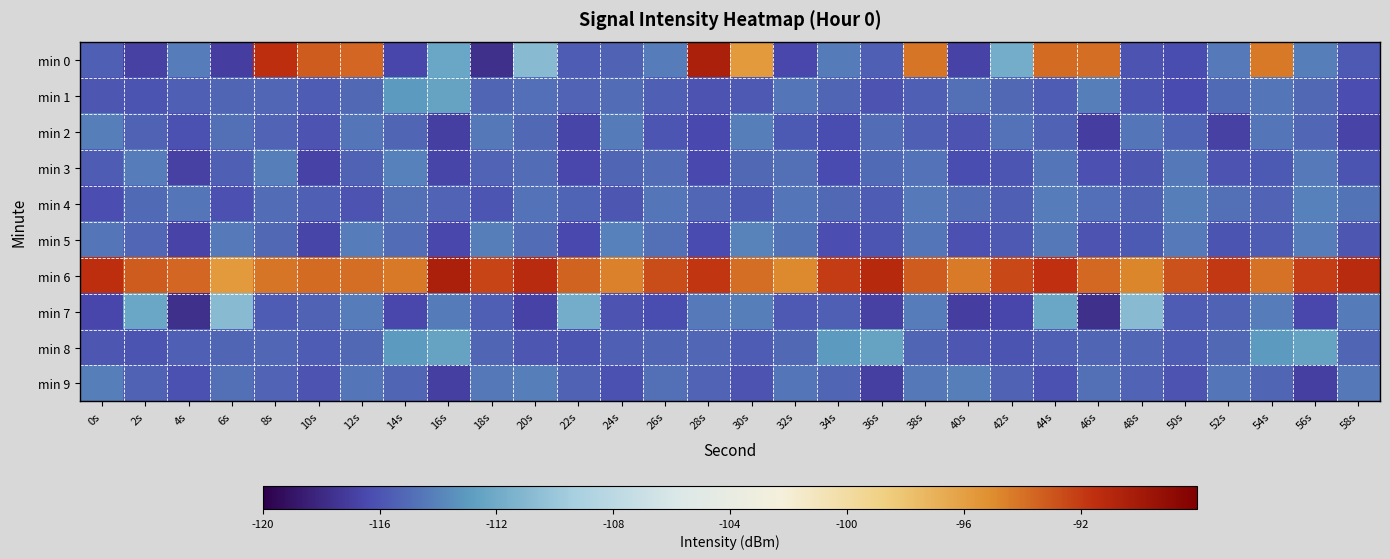

How many categories are shown in the chart?

30